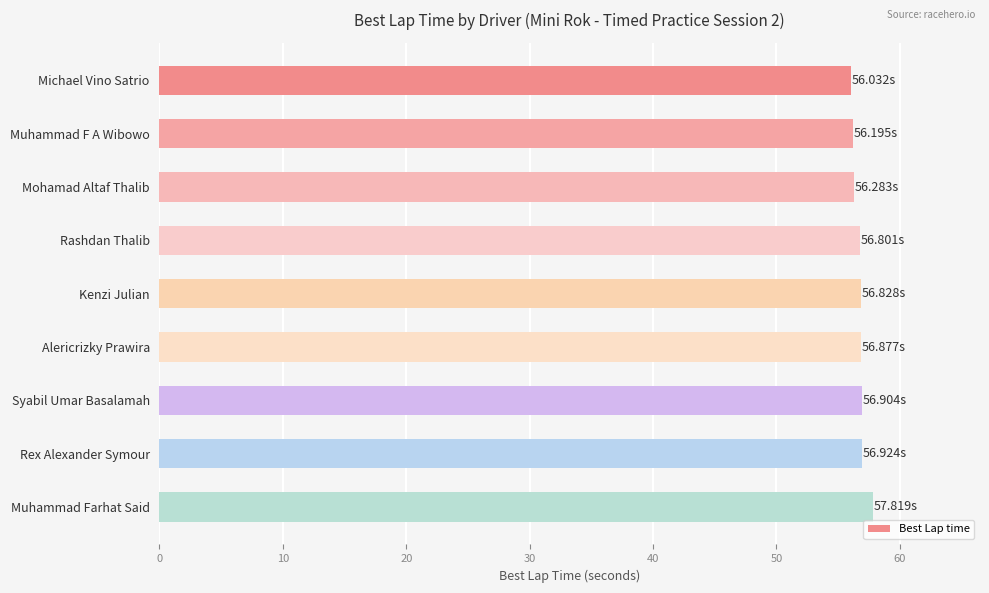

What is the average value?

56.7